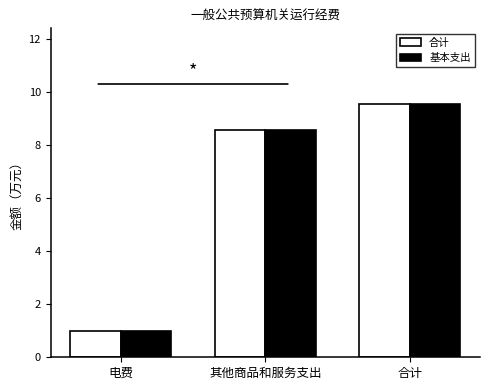

Is the value of 基本支出 at 合计 greater than the value of 合计 at 其他商品和服务支出?

Yes